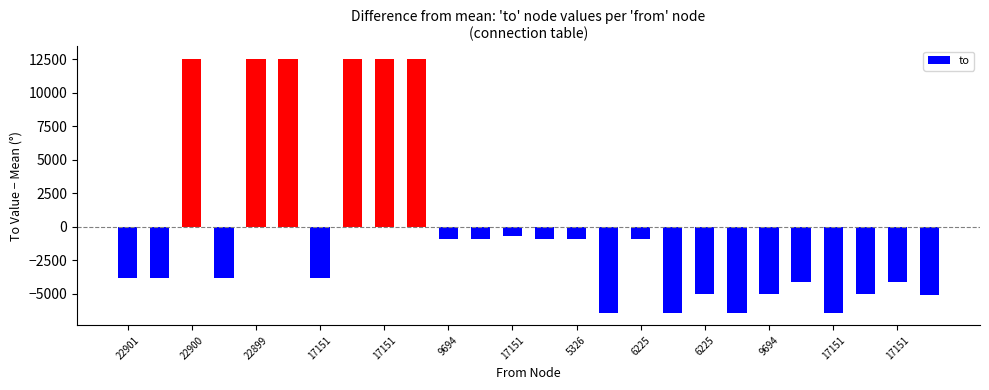

Which label corresponds to the largest value in the chart?

22900